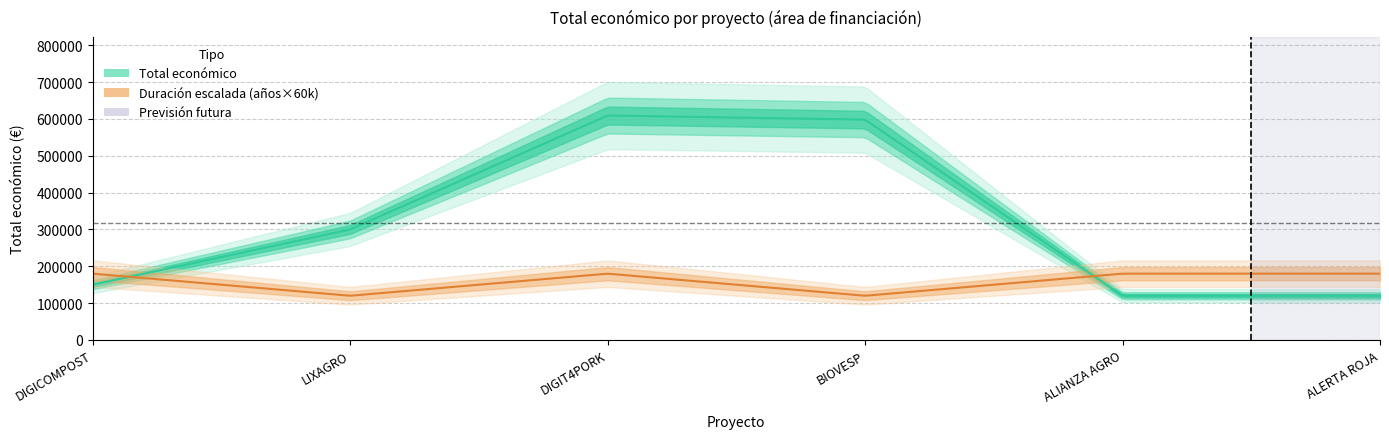

True or false: the data shows 598139 at BIOVESP.

True